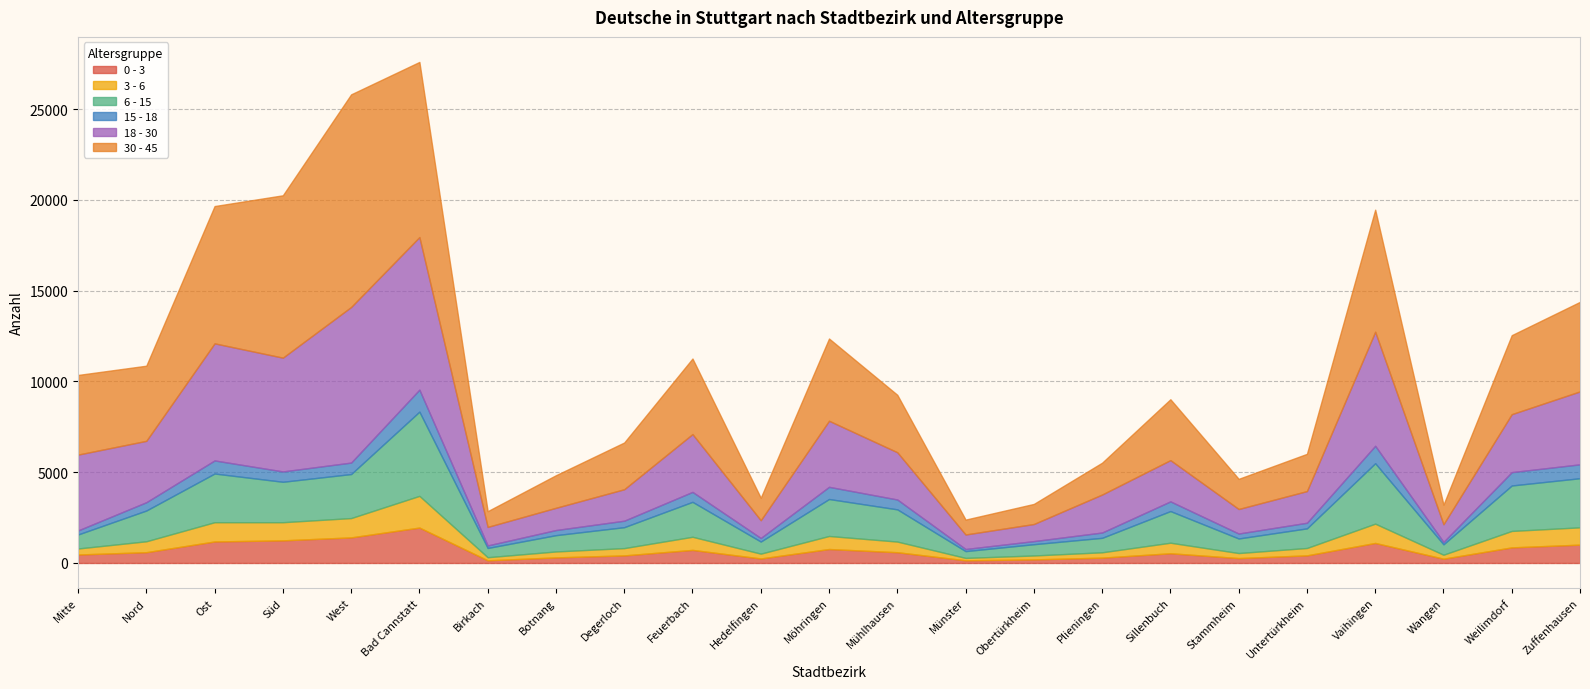

In 0 - 3, how many points are higher than both neighbors (excluding endpoints)?

5